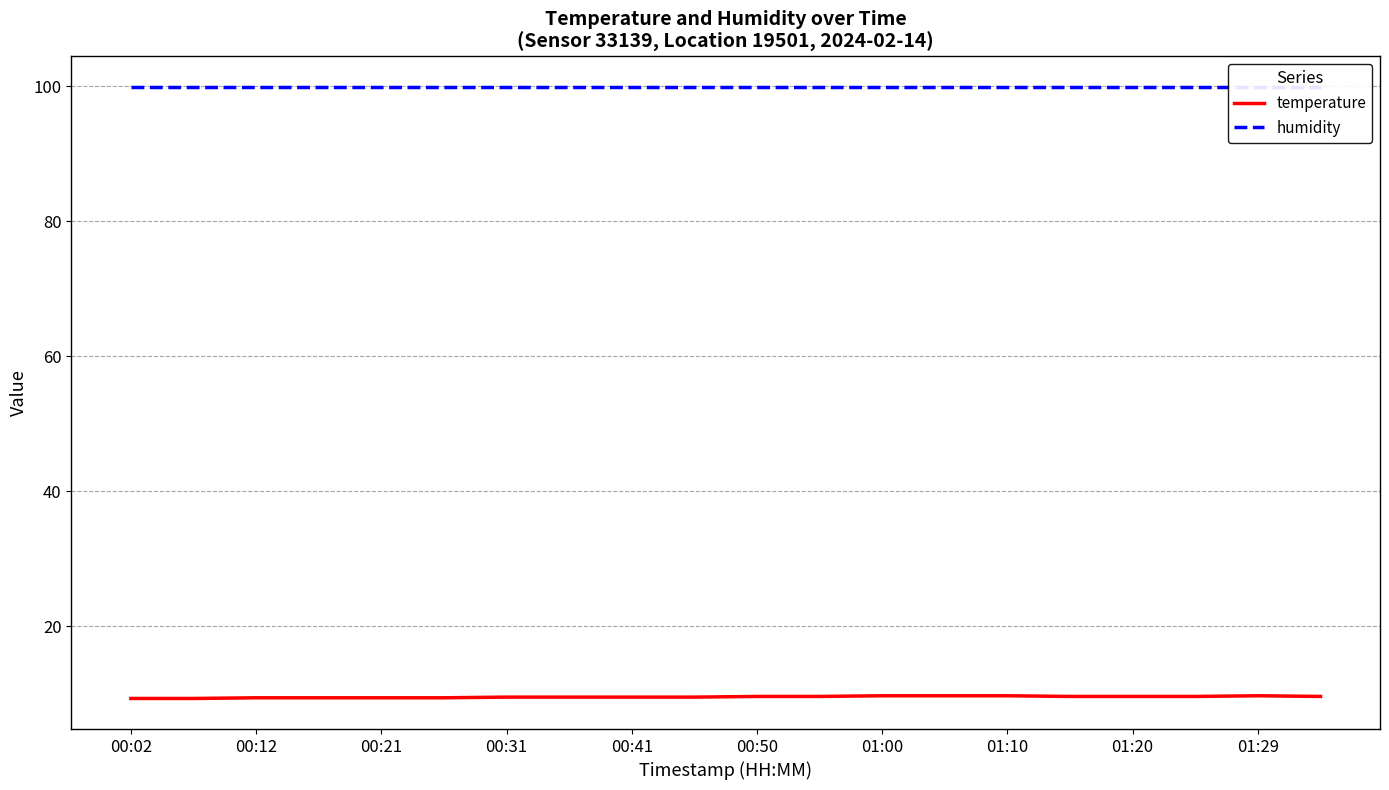

The temperature series shows 3.9 at 00:02. True or false?

False